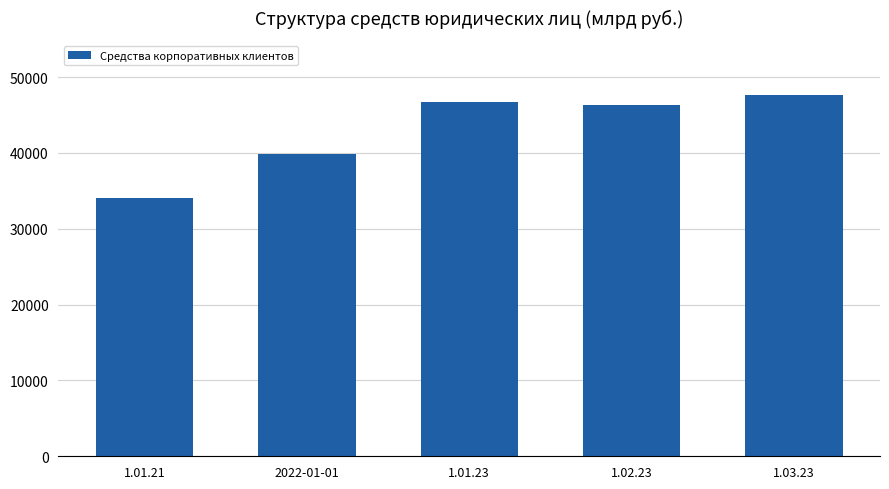

The value at 1.01.21 is 14110.7. True or false?

False